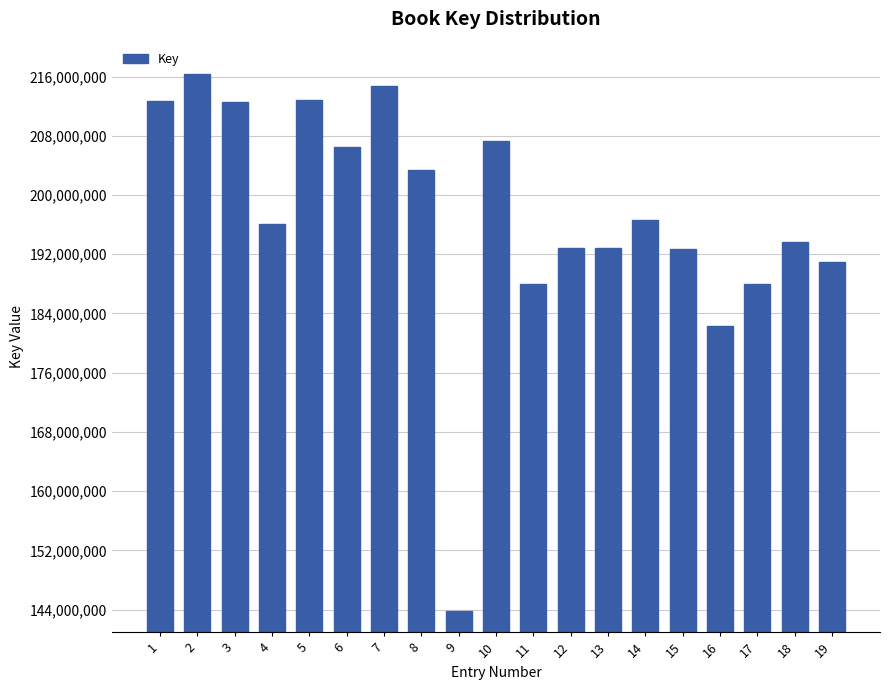

What is the average value?

197050279